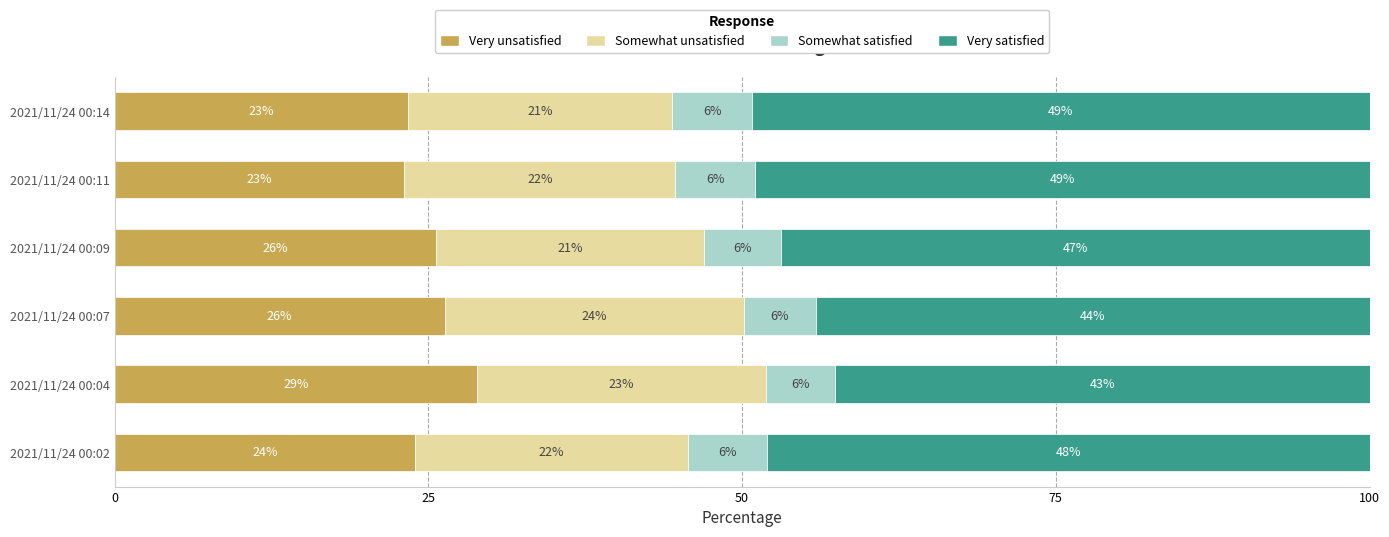

At which label does Very unsatisfied reach its peak?

2021/11/24 00:04